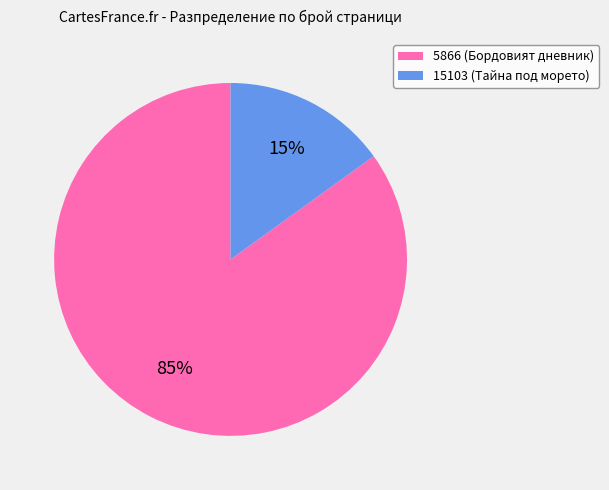

Which slice represents more than half of the pie?

5866